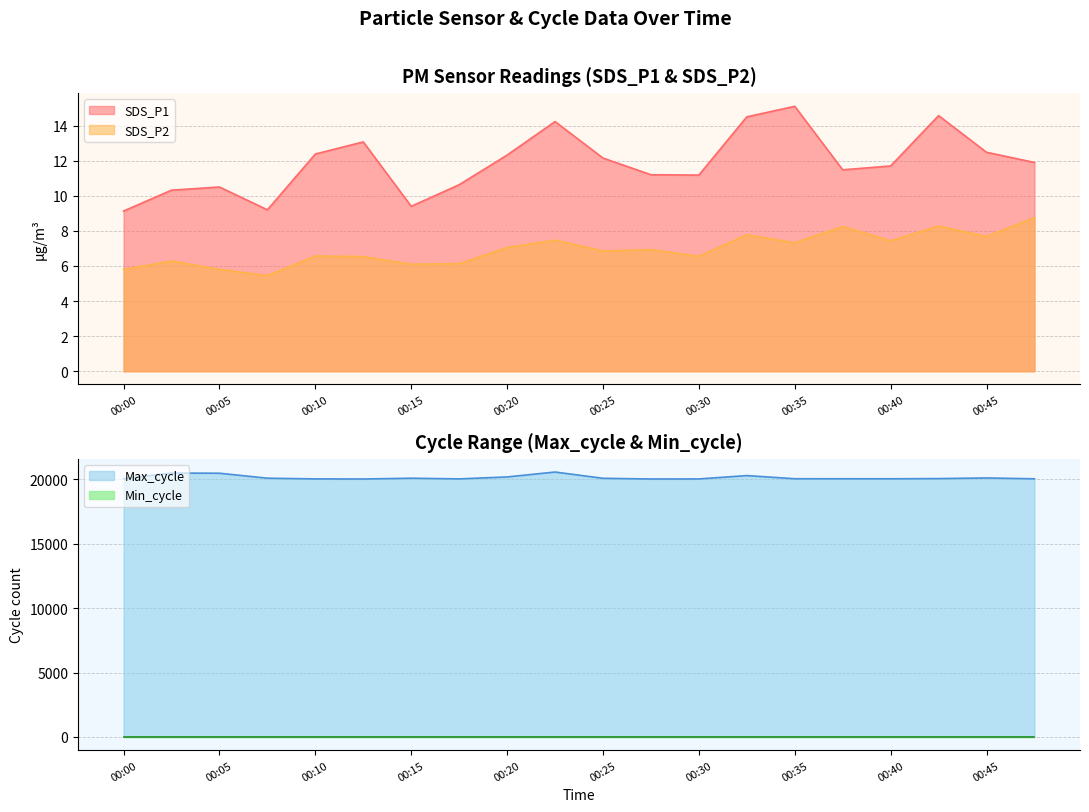

Count the number of categories in the chart.

20